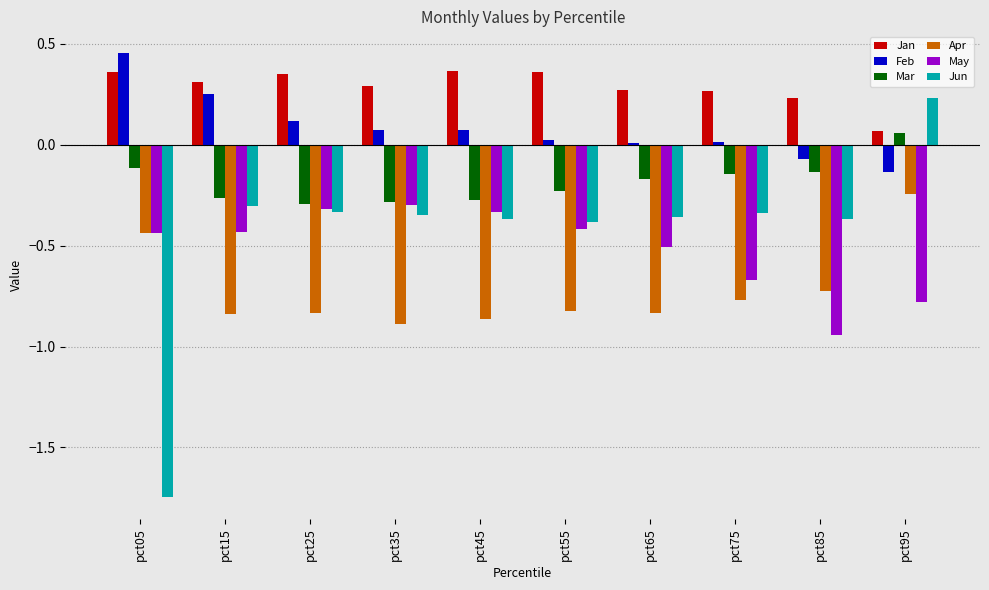

Does the chart contain stacked bars?

No